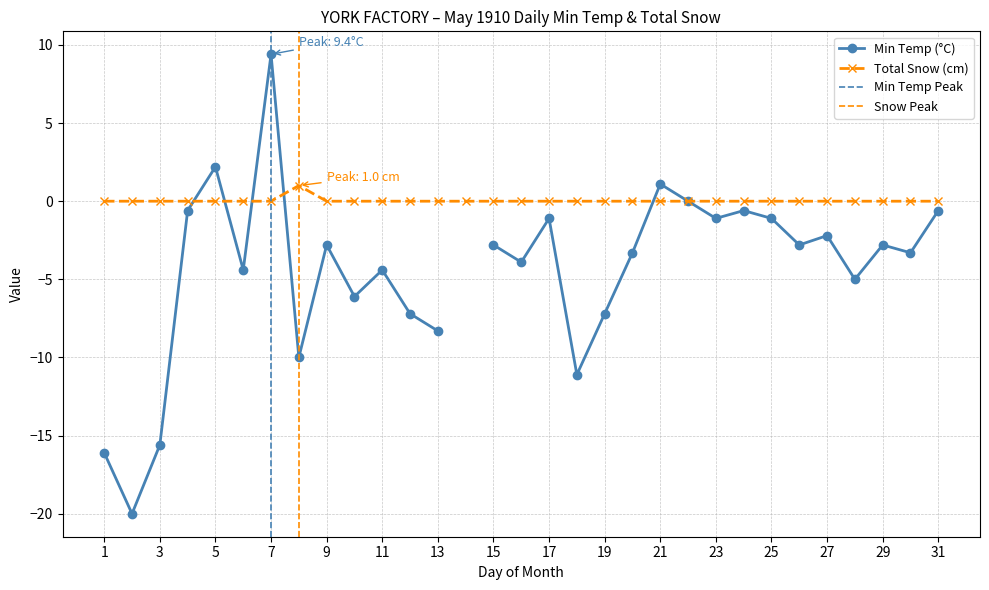

The Total Snow (cm) series shows 1 at 7. True or false?

False